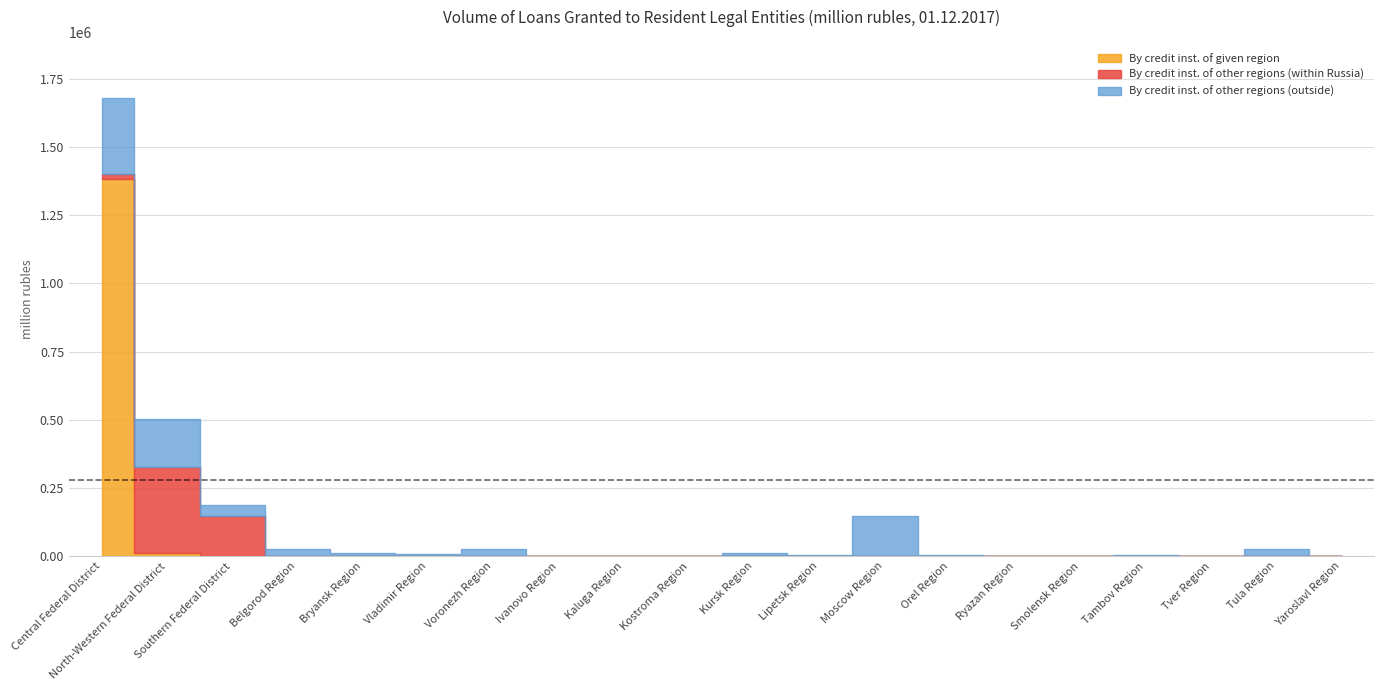

Reading left to right, list all the values displayed in this chart.

By credit inst. of given region: Central Federal District=1384127	North-Western Federal District=11027	Southern Federal District=756	Belgorod Region=0	Bryansk Region=0	Vladimir Region=0	Voronezh Region=0	Ivanovo Region=0	Kaluga Region=0	Kostroma Region=0	Kursk Region=0	Lipetsk Region=1	Moscow Region=1	Orel Region=0	Ryazan Region=0	Smolensk Region=0	Tambov Region=0	Tver Region=133	Tula Region=0	Yaroslavl Region=0
By credit inst. of other regions (within Russia): Central Federal District=17653	North-Western Federal District=316538	Southern Federal District=147498	Belgorod Region=0	Bryansk Region=0	Vladimir Region=0	Voronezh Region=0	Ivanovo Region=0	Kaluga Region=0	Kostroma Region=0	Kursk Region=0	Lipetsk Region=0	Moscow Region=0	Orel Region=0	Ryazan Region=0	Smolensk Region=0	Tambov Region=0	Tver Region=0	Tula Region=0	Yaroslavl Region=0
By credit inst. of other regions (outside): Central Federal District=279392	North-Western Federal District=175002	Southern Federal District=40076	Belgorod Region=24427	Bryansk Region=9849	Vladimir Region=6518	Voronezh Region=25884	Ivanovo Region=1410	Kaluga Region=1858	Kostroma Region=1160	Kursk Region=10499	Lipetsk Region=2291	Moscow Region=148325	Orel Region=5291	Ryazan Region=1802	Smolensk Region=1423	Tambov Region=2980	Tver Region=1365	Tula Region=25423	Yaroslavl Region=1498